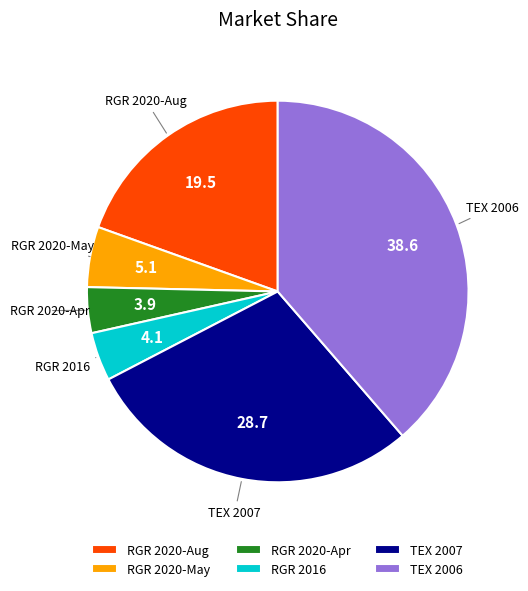

Is there any slice that represents more than half of the pie?

No